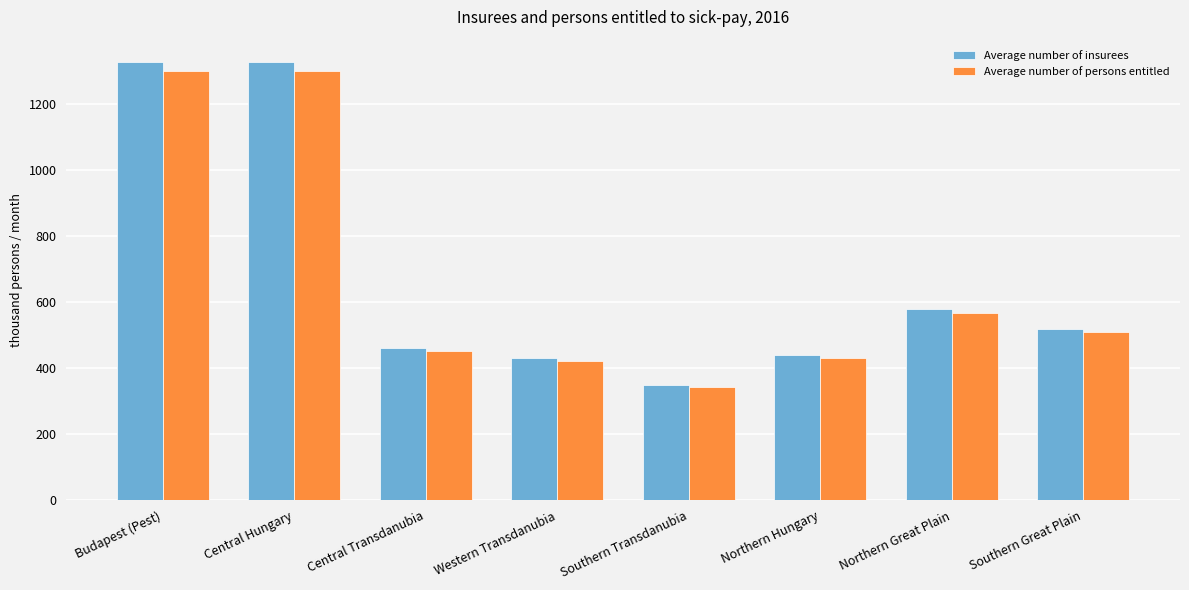

Which series has the largest range (max minus min)?

Average number of insurees